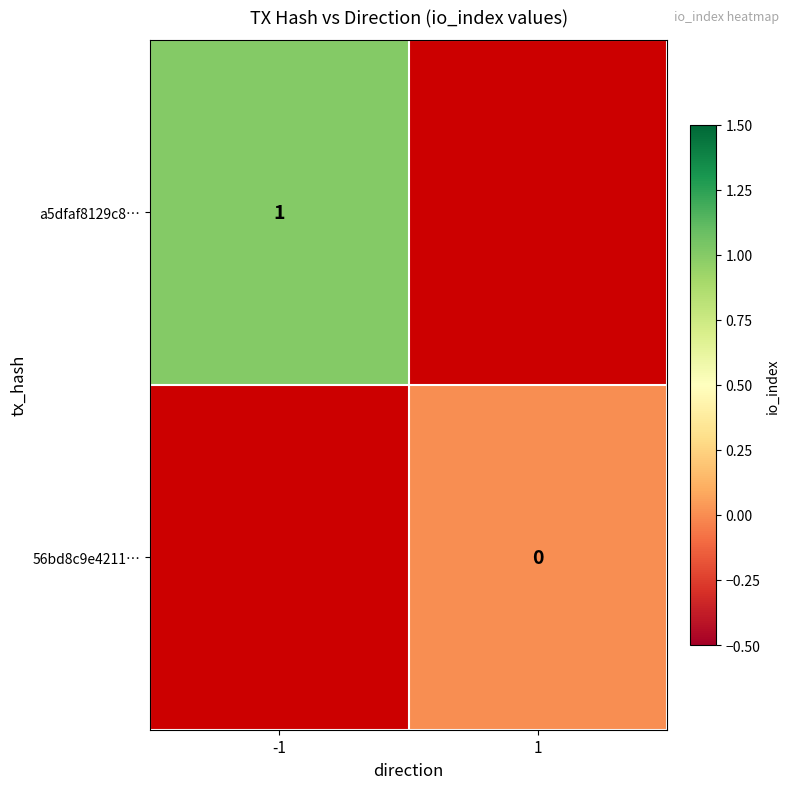

Is it true that a5dfaf8129c8… equals 1 at -1?

True